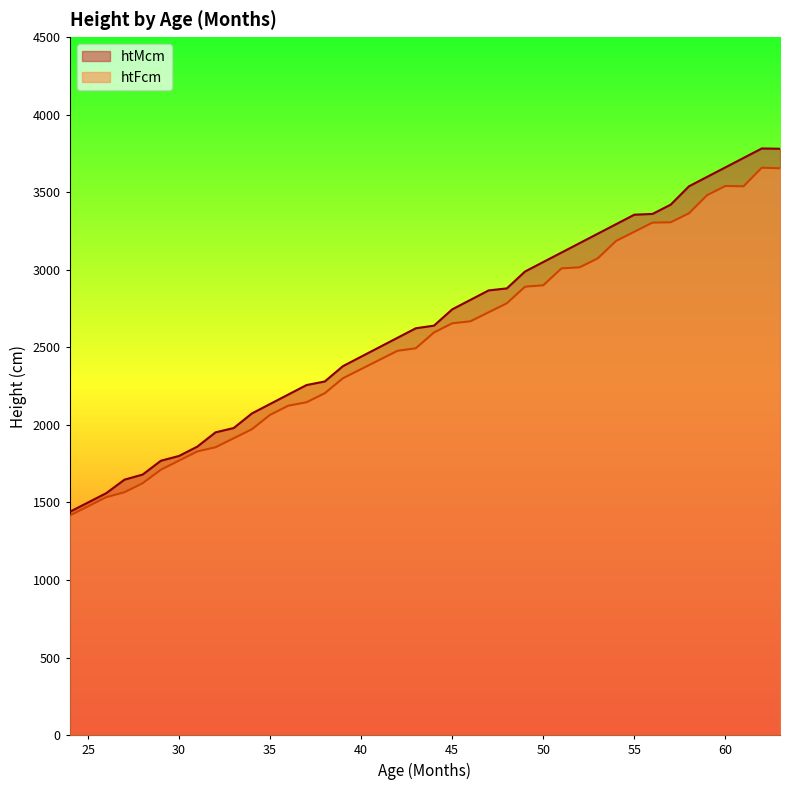

True or false: htFcm and htMcm intersect in this chart.

False